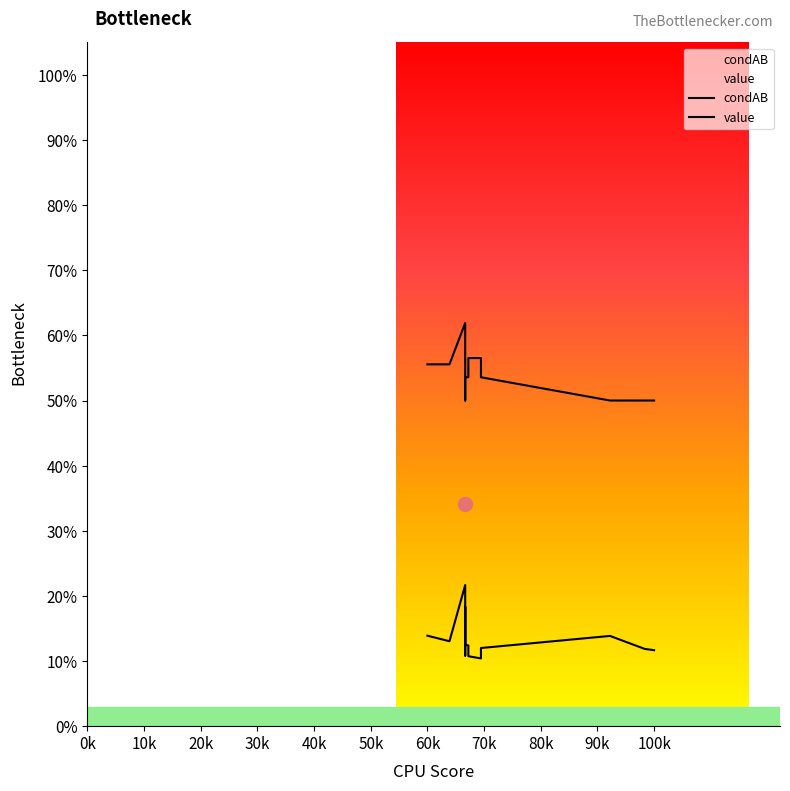

How many interior local valleys does the condAB series have?

5